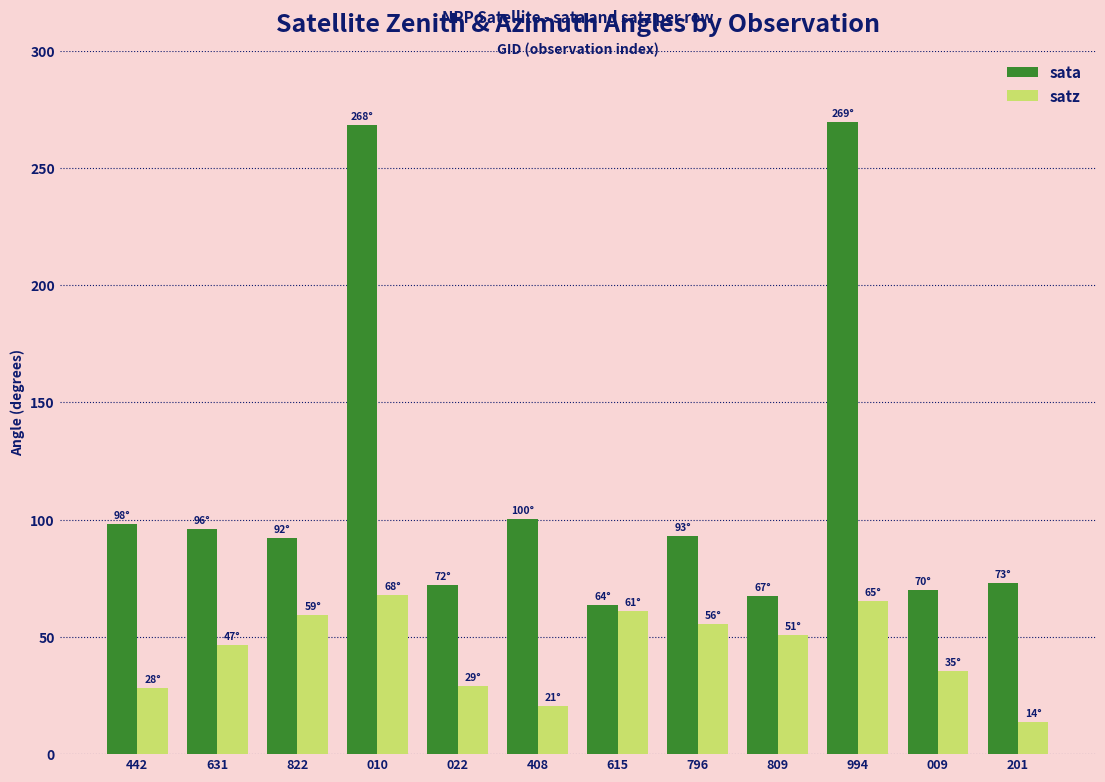

The value of sata at 994 is 121.4. True or false?

False